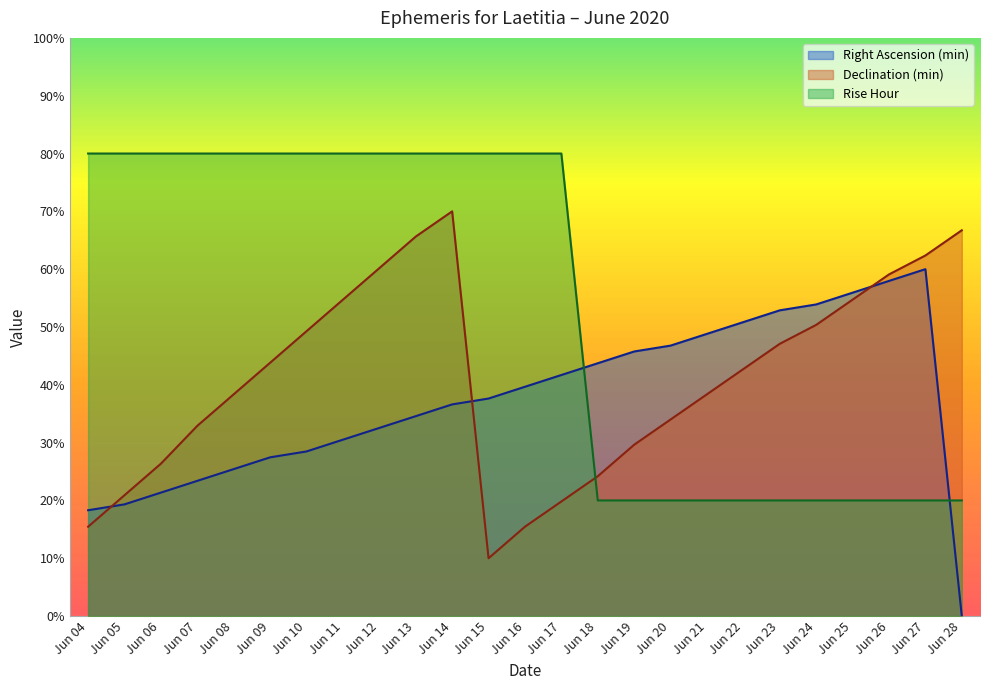

At which category does the chart reach its minimum across all series?

Jun 28